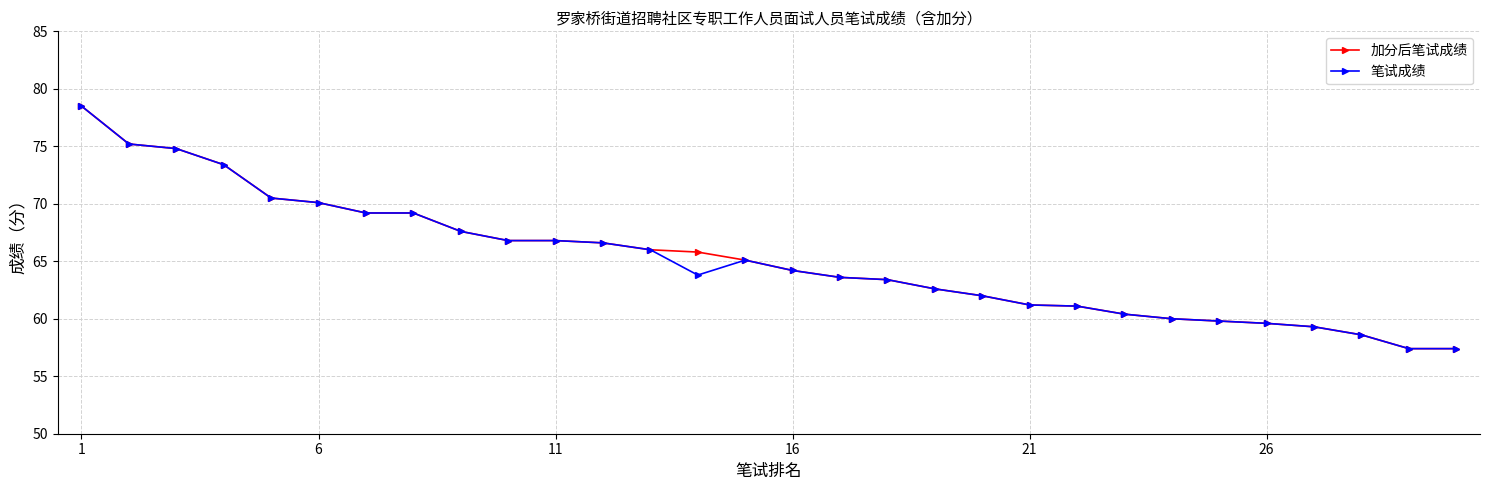

What is the value of the 加分后笔试成绩 point at the 30th from the left?

57.4